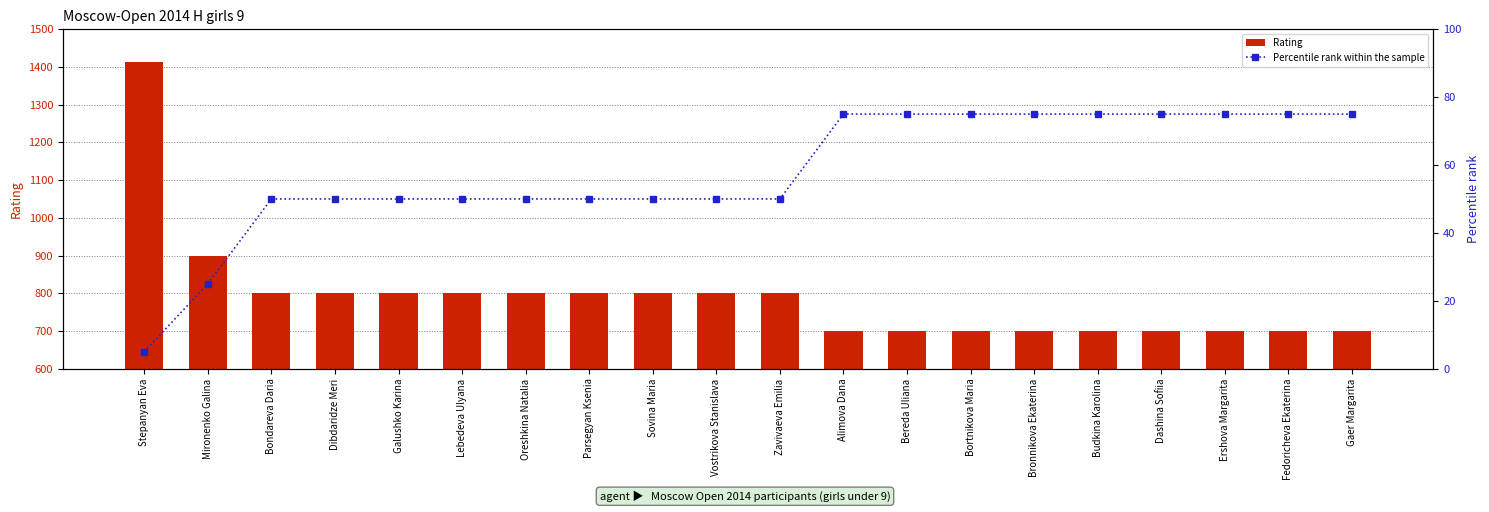

How many Percentile rank within the sample values are between 50 and 75?

18